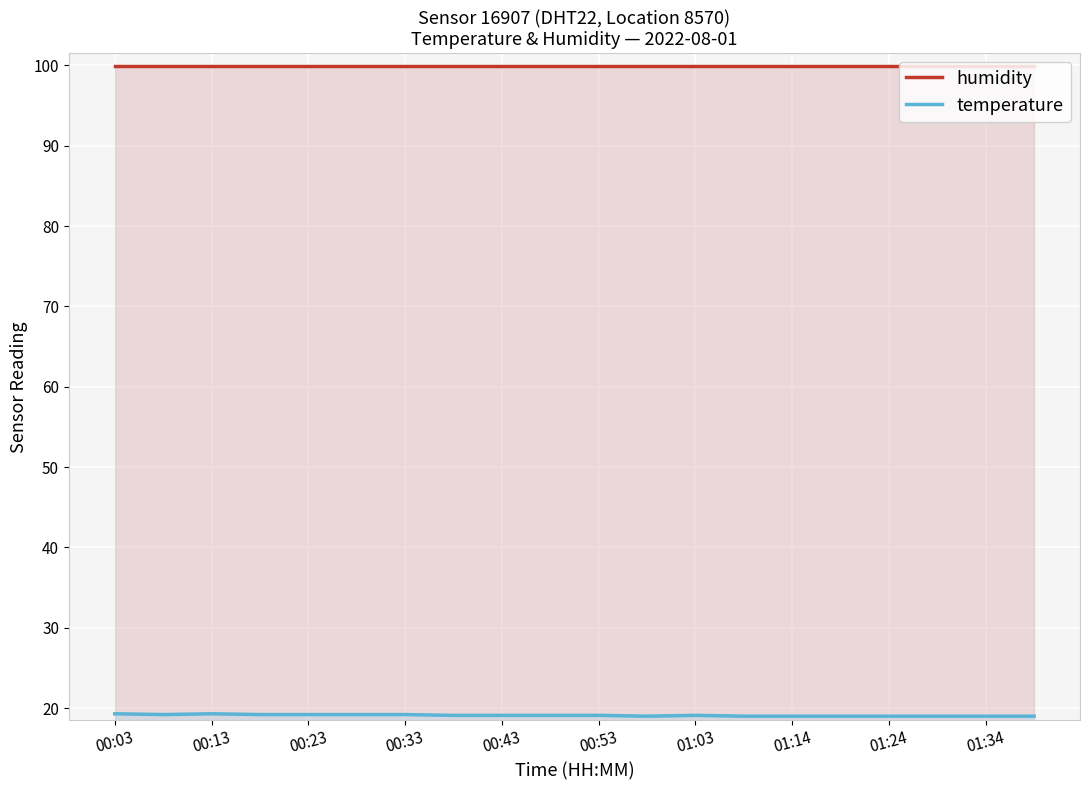

The value of humidity at 00:53 is 99.9. True or false?

True